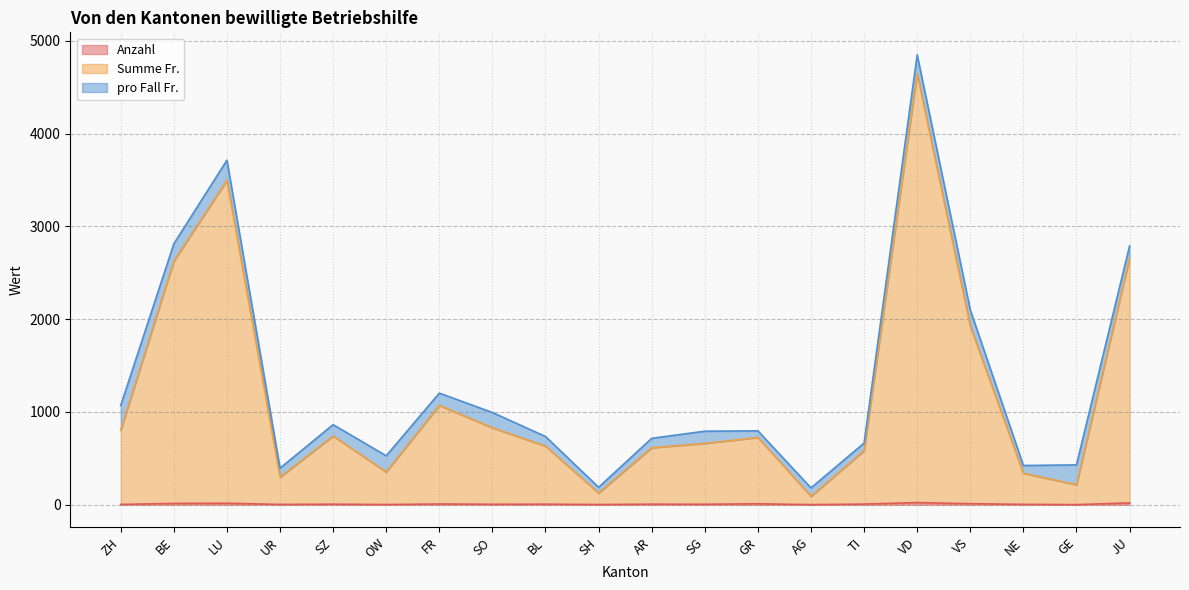

What is the difference between the second highest and minimum values in the Summe Fr. series?

3404.0